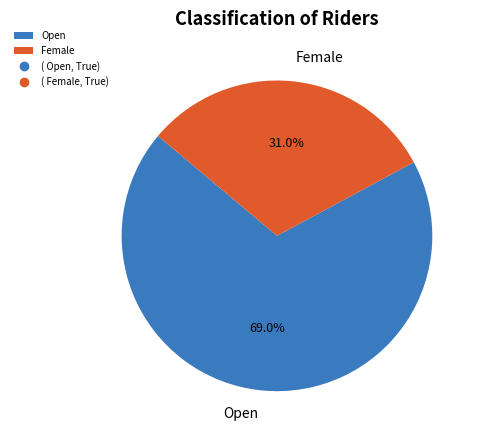

Is it true that Female is 19% of the pie?

False